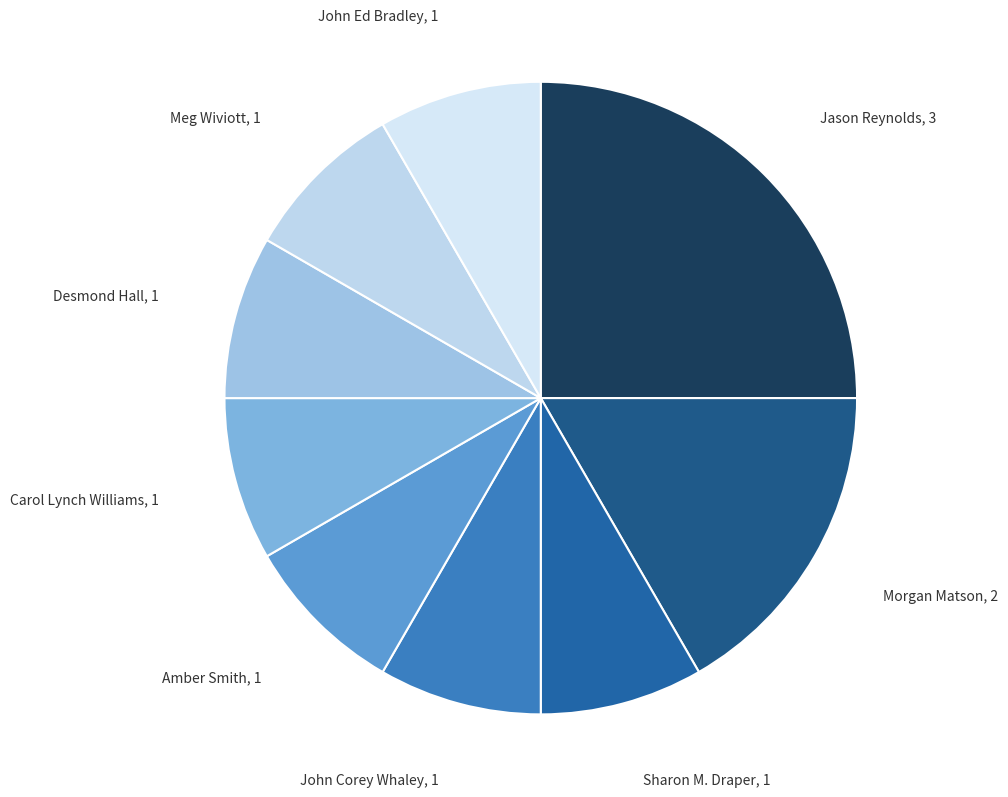

What is the largest slice in the pie chart?

Jason Reynolds